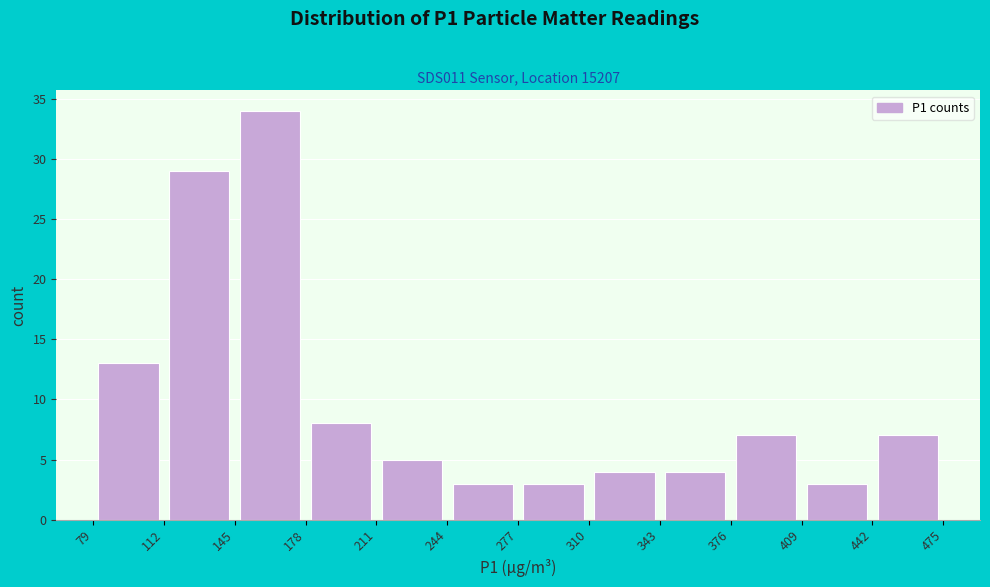

Over which range of the x-axis is the bar tallest?

145 to 178